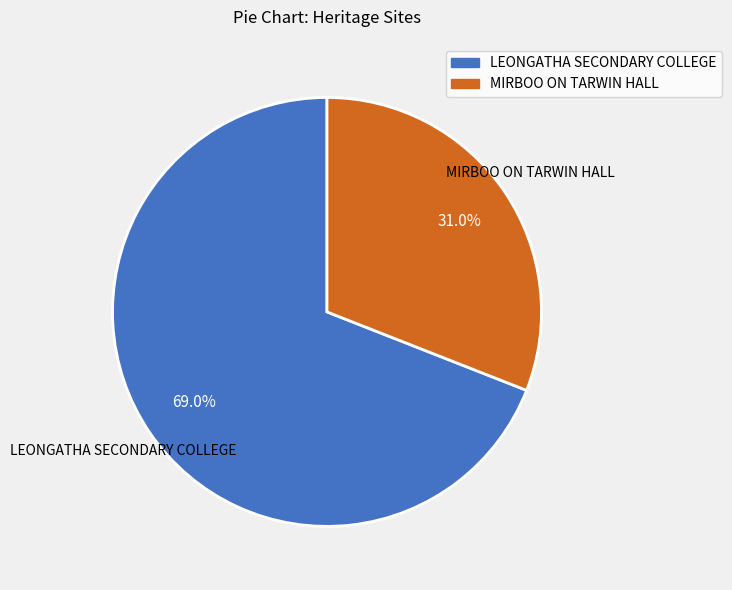

Approximately how many times larger is the value at MIRBOO ON TARWIN HALL compared to LEONGATHA SECONDARY COLLEGE?

0.4